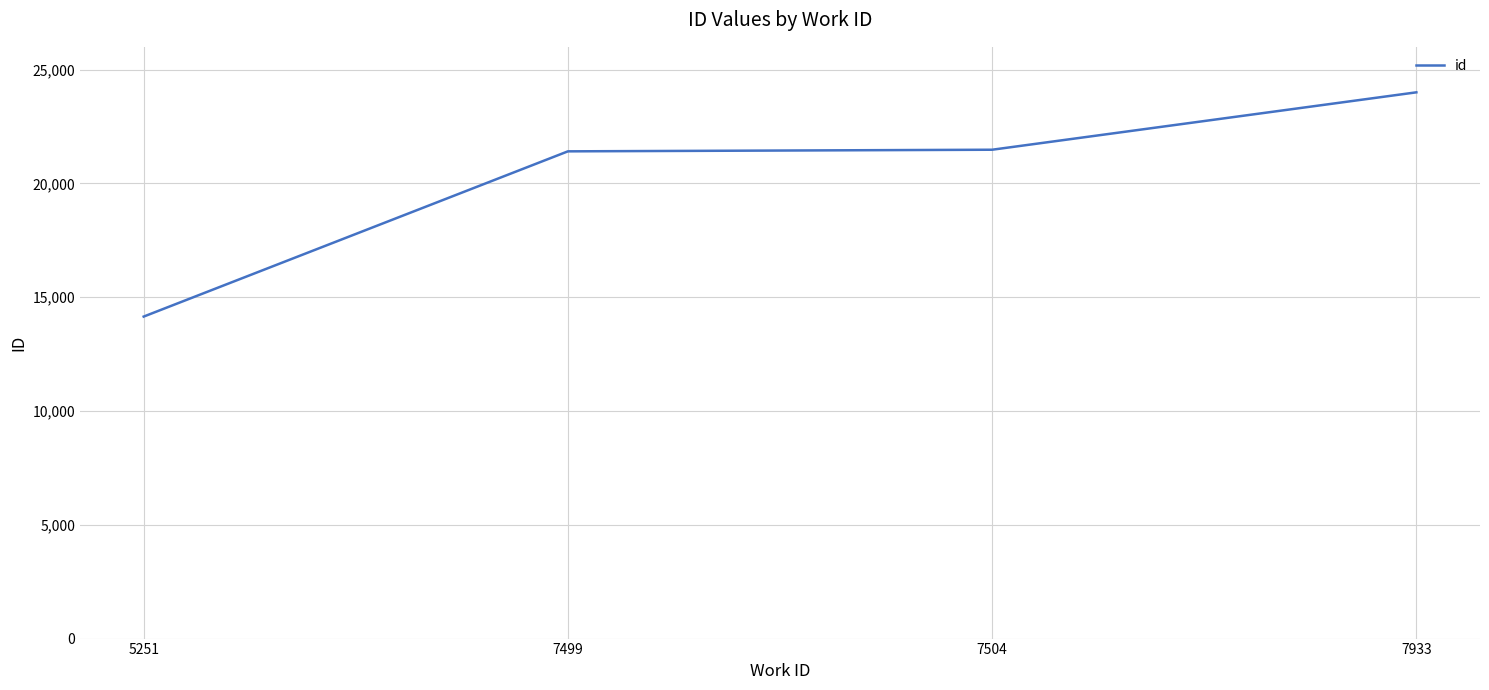

What is the approximate value at 5251, to the nearest 50?

14150